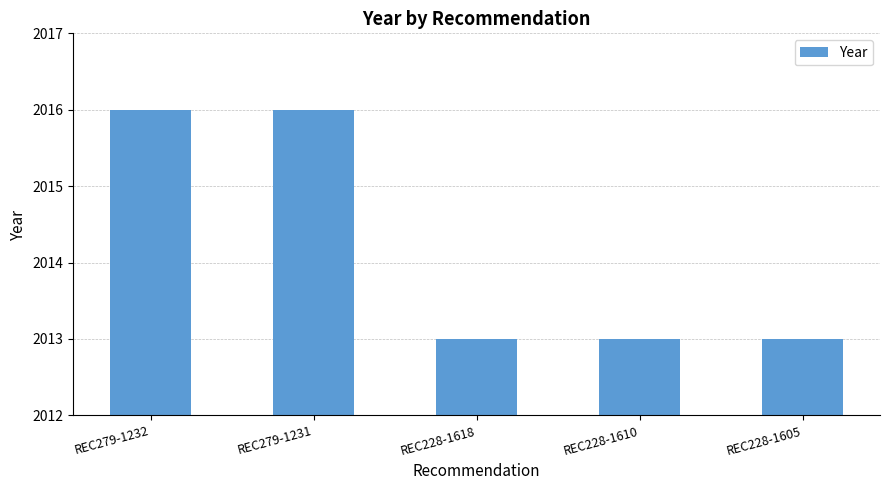

How many distinct data groups are displayed?

1